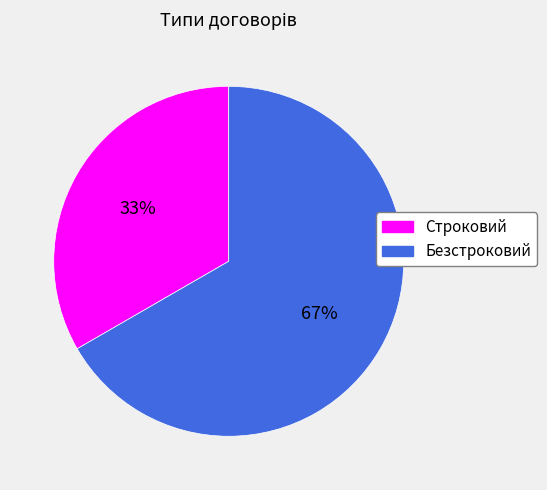

Do Безстроковий and Строковий together represent more than half of the pie?

Yes